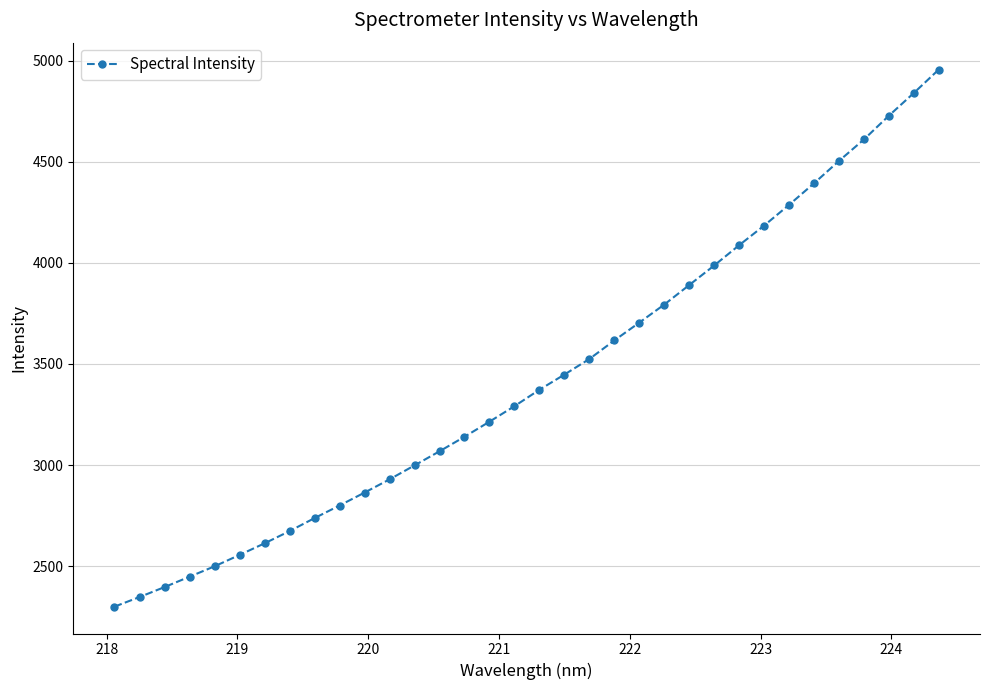

What is the value of the 26th point from the left?

4087.1